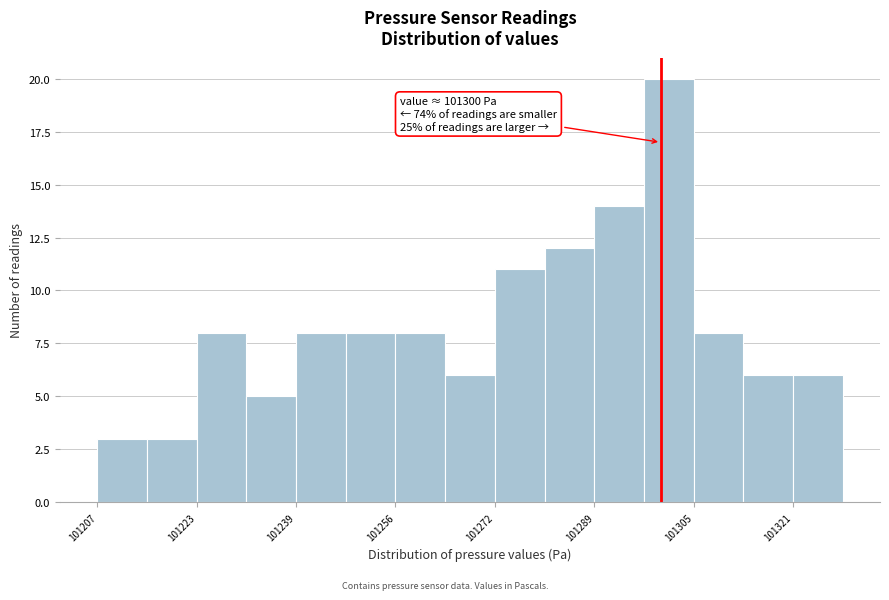

Which range on the x-axis has the tallest bar?

101297.2 to 101305.4